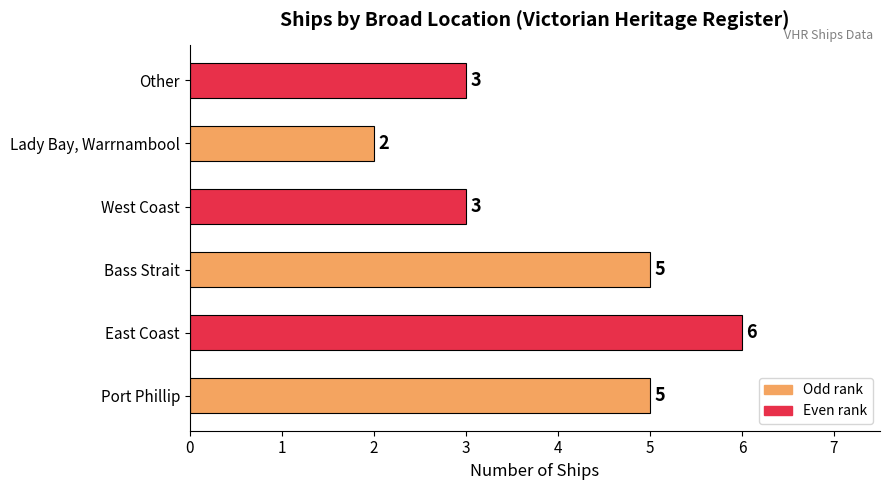

Approximately how many times larger is the value at Port Phillip compared to East Coast?

0.8